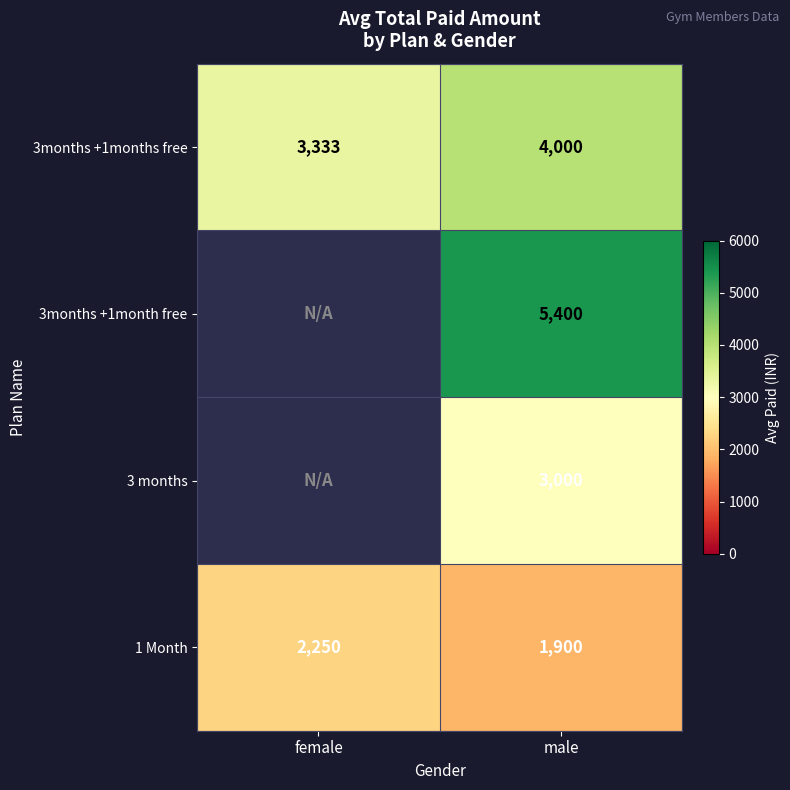

What is the sum of all 1 Month values?

4150